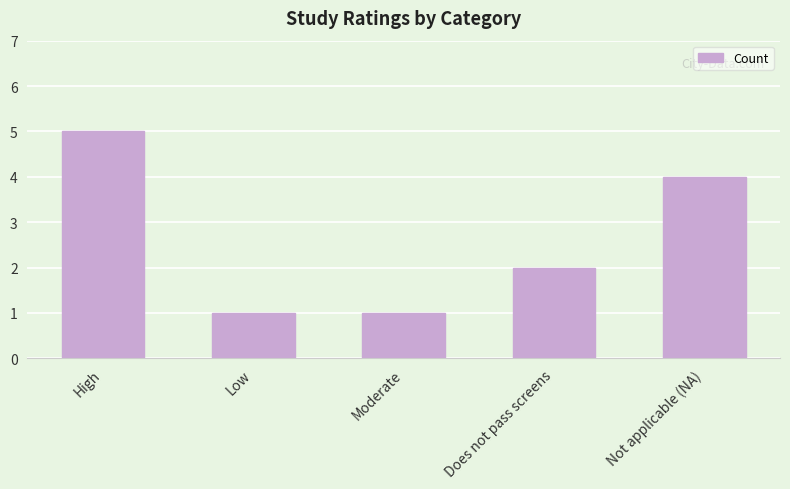

Reading left to right, list all the values displayed in this chart.

5	1	1	2	4